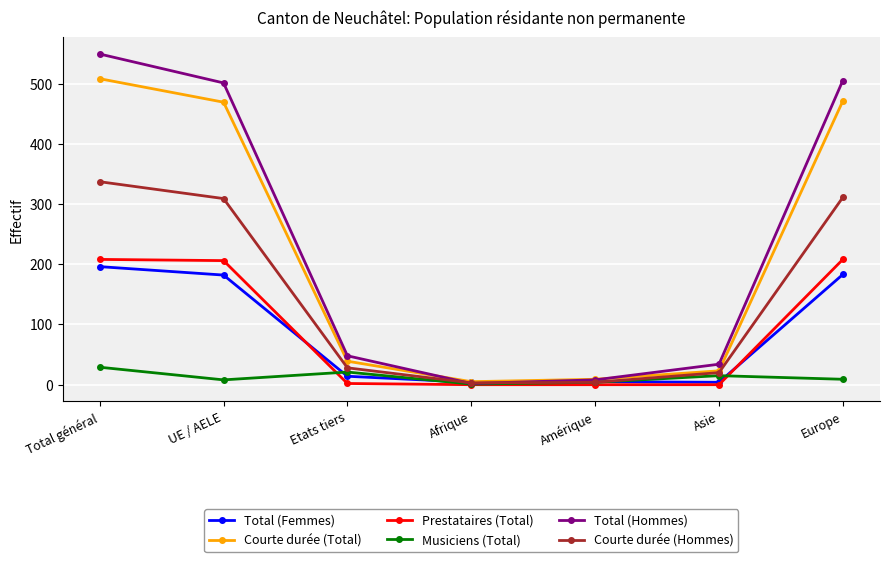

What is the total value across all series at Asie?

96